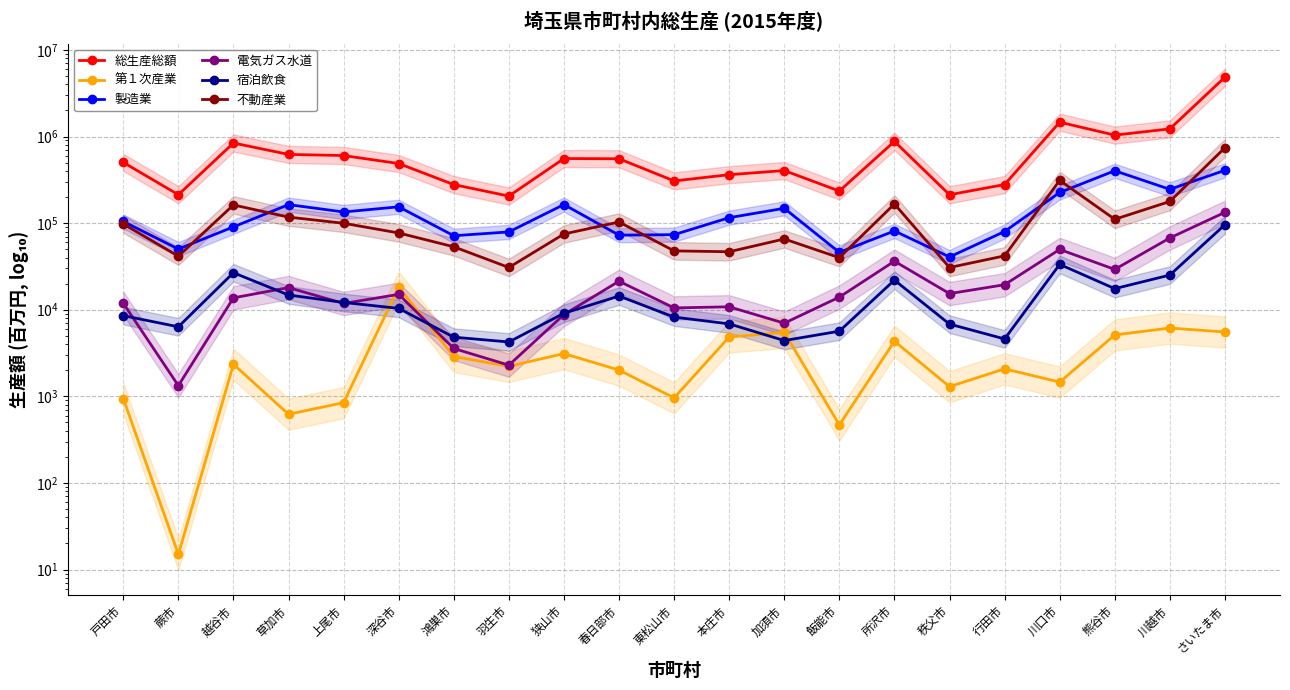

Which series has the widest spread of values?

総生産総額